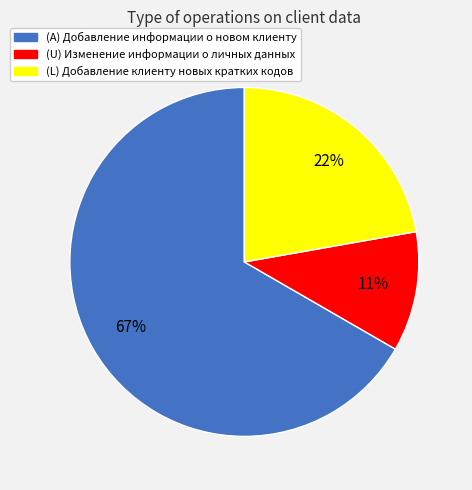

The (L) Добавление клиенту новых кратких кодов slice represents 22% of the pie. True or false?

True